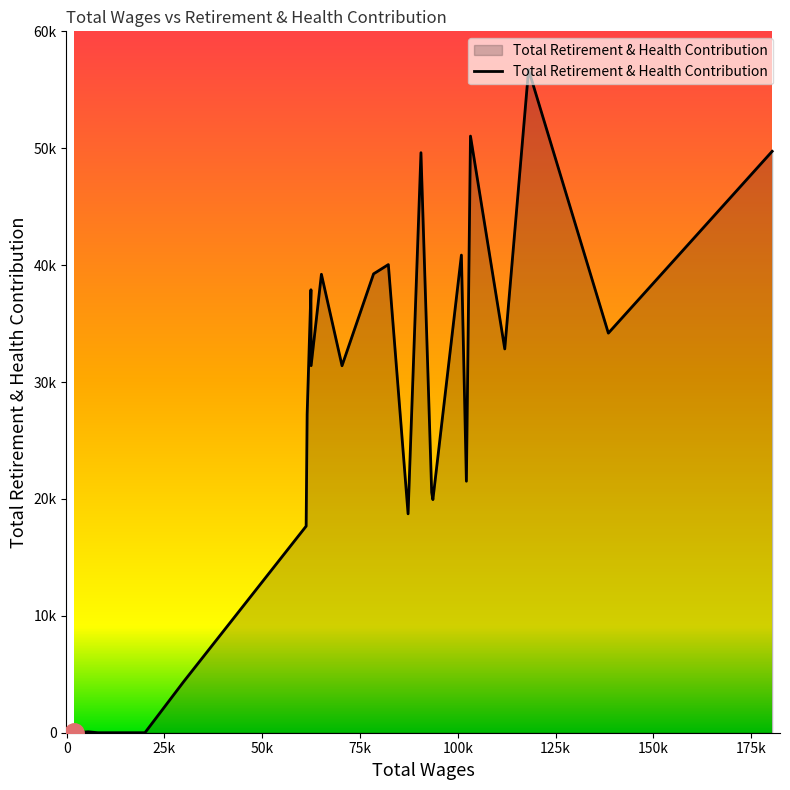

Is this an area chart (filled region under the line)?

Yes